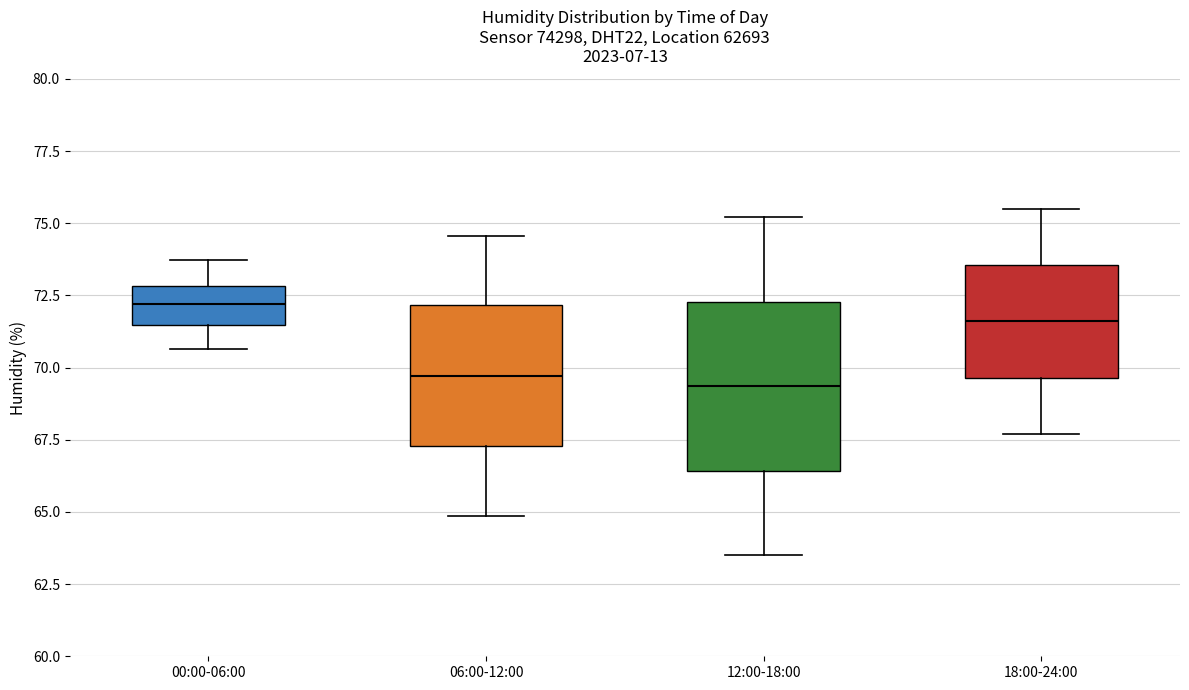

Where does the median line of the box for 06:00-12:00 sit on the y-axis? The values are not printed on the chart, so give them approximately, as read against the axis.

69.5